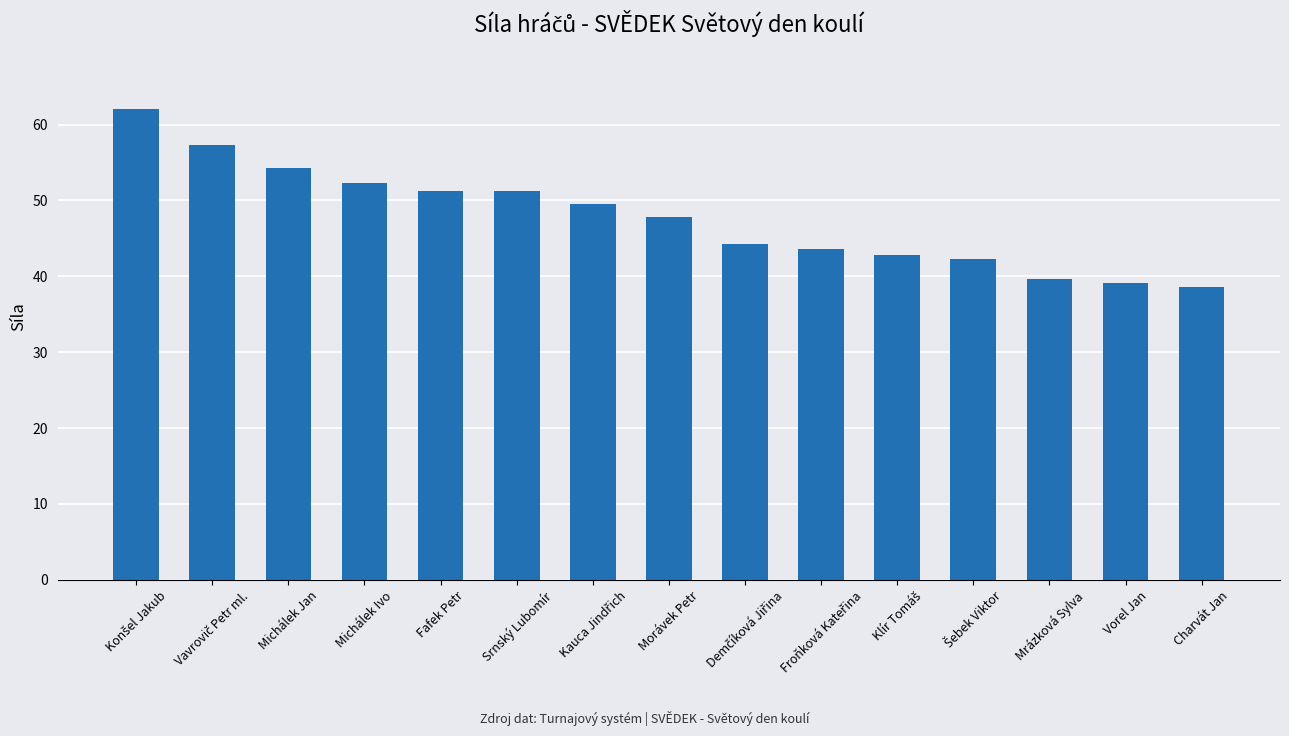

What is the difference between the maximum and second lowest values?

22.9